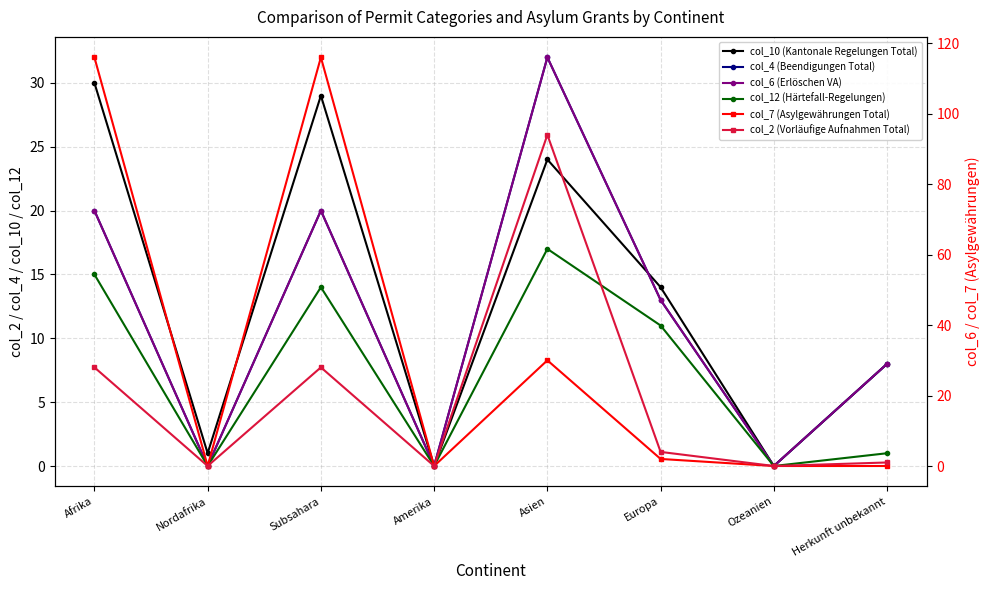

What is the average value of the col_6 (Erlöschen VA) series?

12